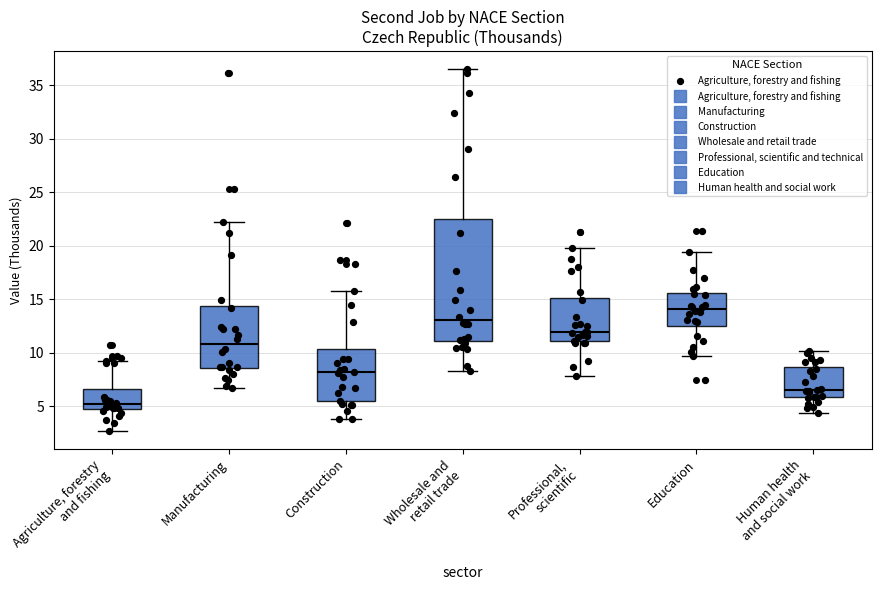

Reading left to right, read every box against the y-axis: the position of its median line, the range the box covers, and the ends of its whiskers. The values are not printed on the chart, so give them approximately, as read against the axis.

Agriculture, forestry and fishing: median 5.5, box 4.5 to 6.5, whiskers 2.5 to 9.0
Manufacturing: median 11.0, box 8.5 to 14.5, whiskers 6.5 to 22.5
Construction: median 8.0, box 5.5 to 10.5, whiskers 4.0 to 16.0
Wholesale and retail trade: median 13.0, box 11.0 to 22.5, whiskers 8.5 to 36.5
Professional, scientific: median 12.0, box 11.0 to 15.0, whiskers 8.0 to 20.0
Education: median 14.0, box 12.5 to 15.5, whiskers 9.5 to 19.5
Human health and social work: median 6.5, box 6.0 to 8.5, whiskers 4.5 to 10.0